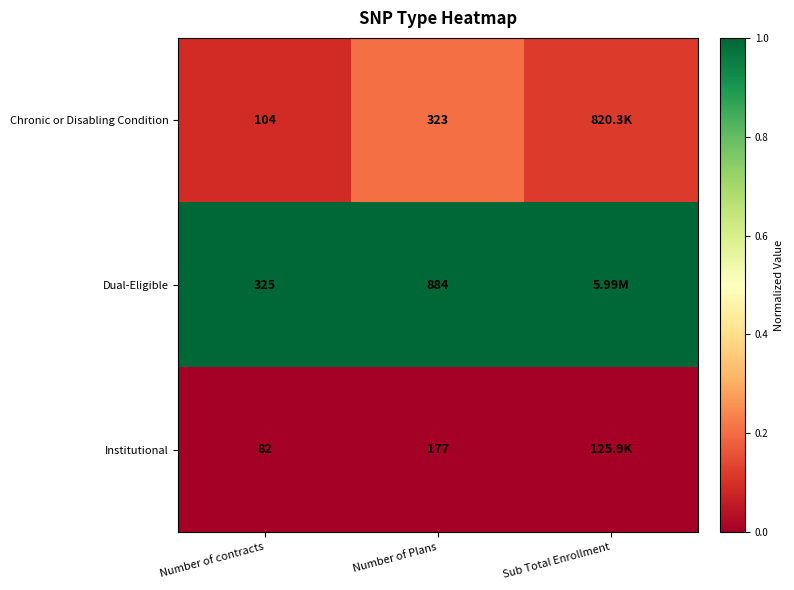

What is the difference between the highest and lowest values at Sub Total Enrollment?

1.0